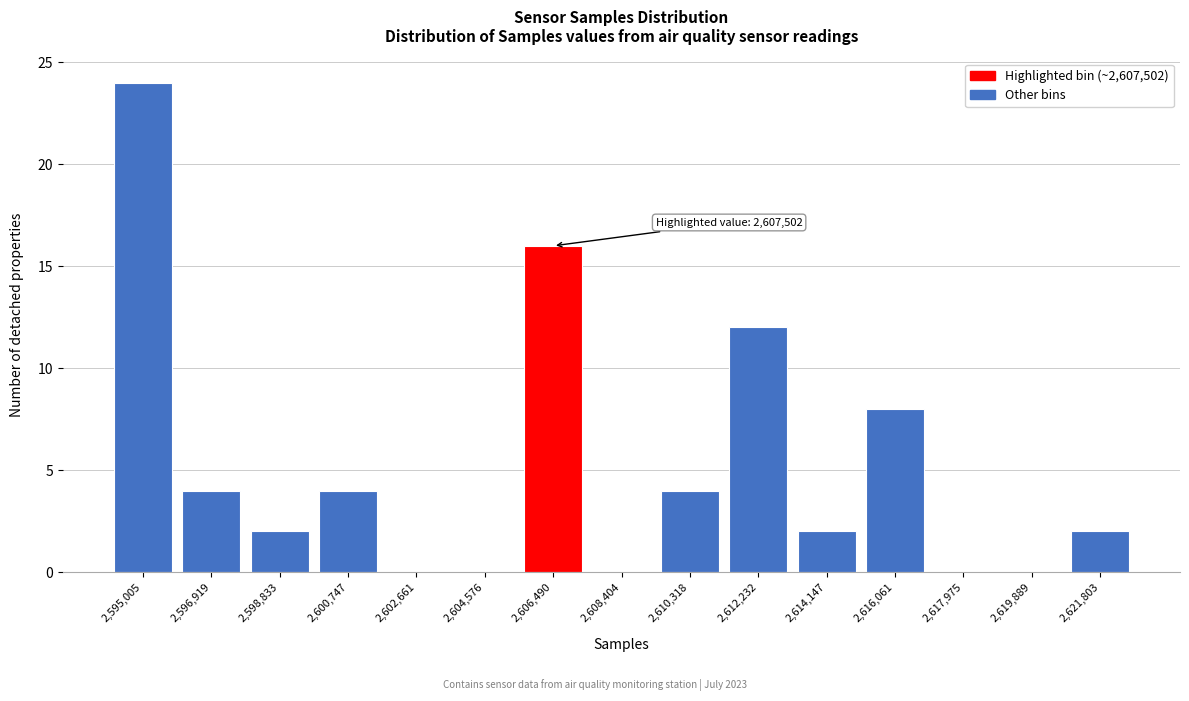

Reading right to left, extract all data points from this chart.

2,621,803=2	2,619,889=0	2,617,975=0	2,616,061=8	2,614,147=2	2,612,232=12	2,610,318=4	2,608,404=0	2,606,490=16	2,604,576=0	2,602,661=0	2,600,747=4	2,598,833=2	2,596,919=4	2,595,005=24